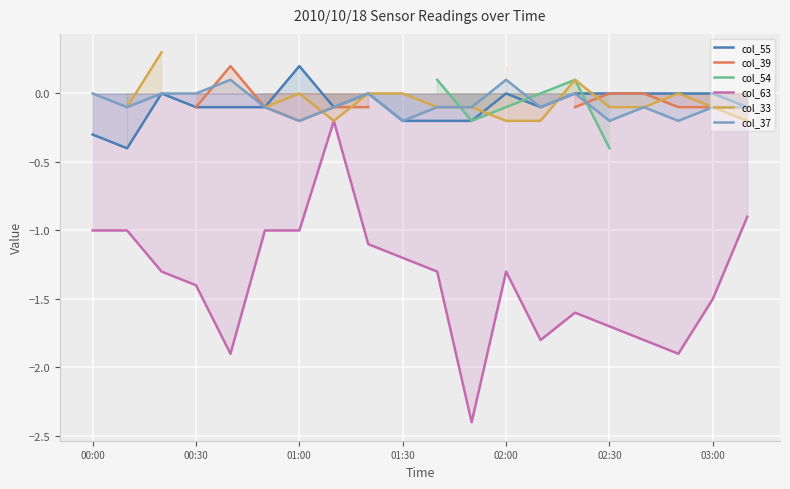

True or false: col_63 has a value of -2.1 at 01:30.

False